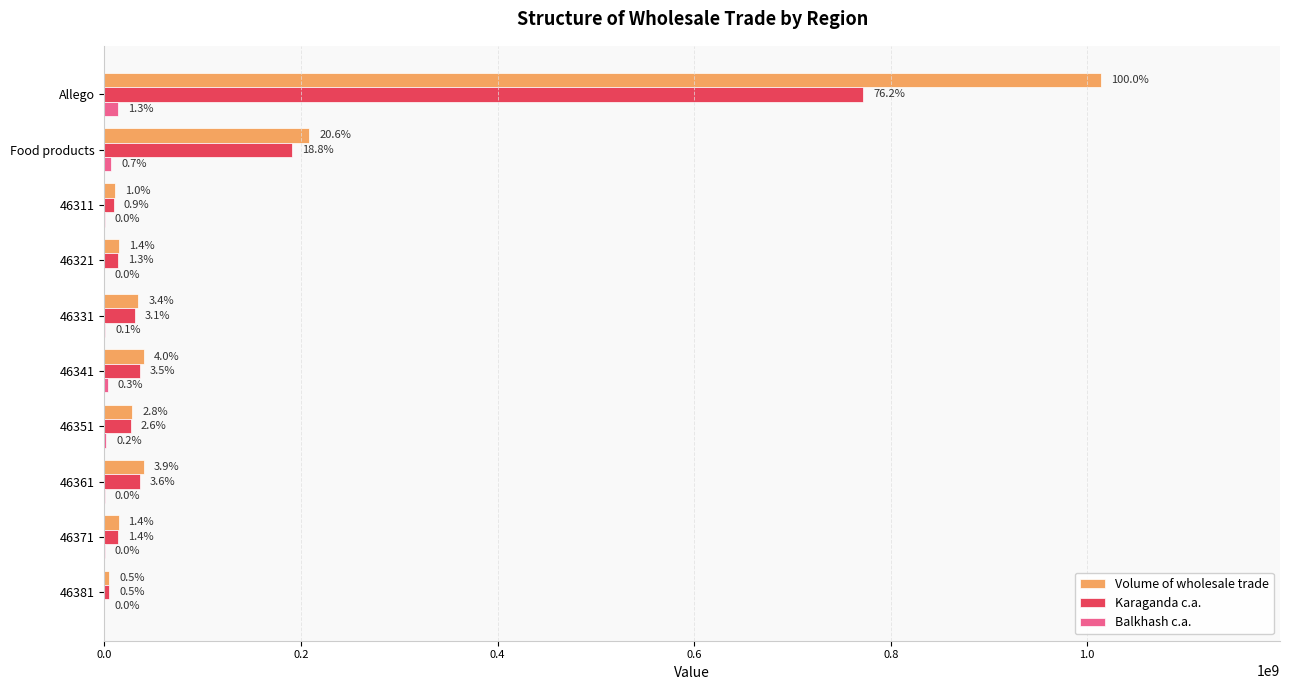

What are all the series names shown in the legend?

Volume of wholesale trade, Karaganda c.a., Balkhash c.a.